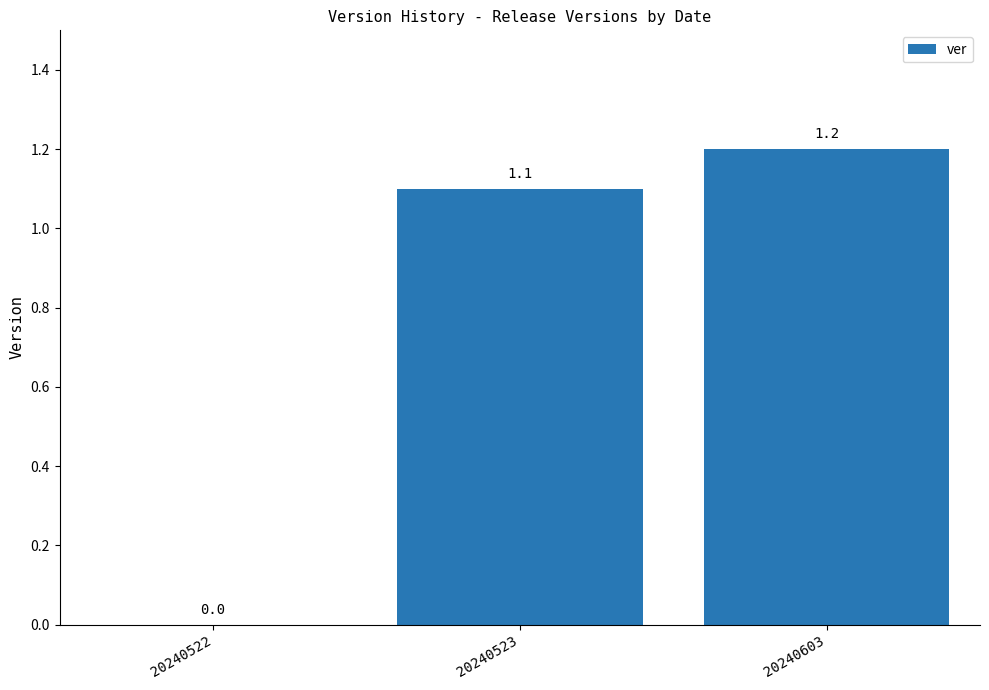

What is the difference between the values at 20240523 and 20240603?

0.1